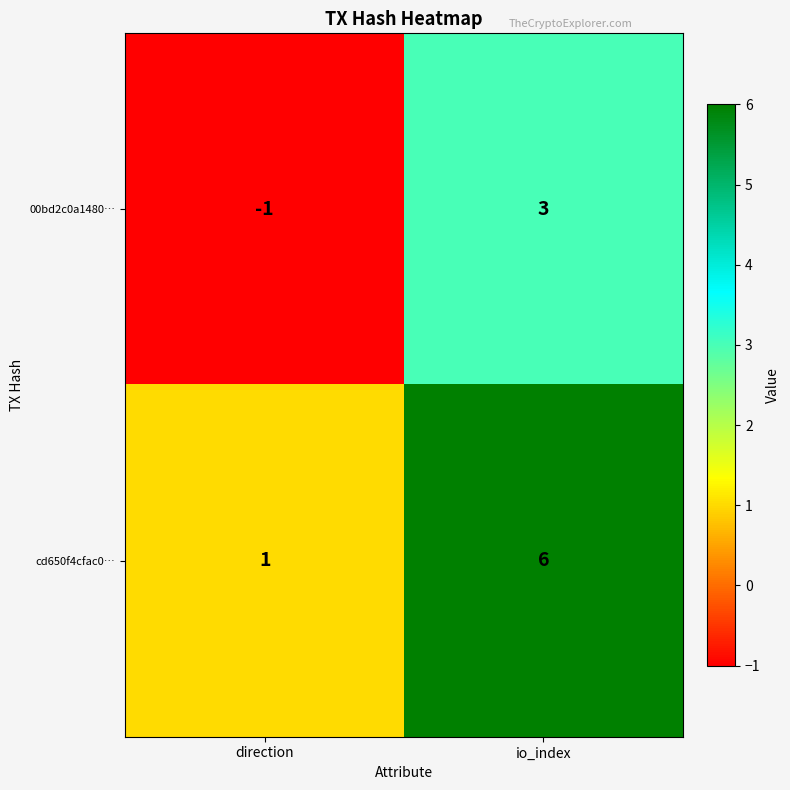

List the series in order of their overall mean, lowest first.

00bd2c0a1480…, cd650f4cfac0…